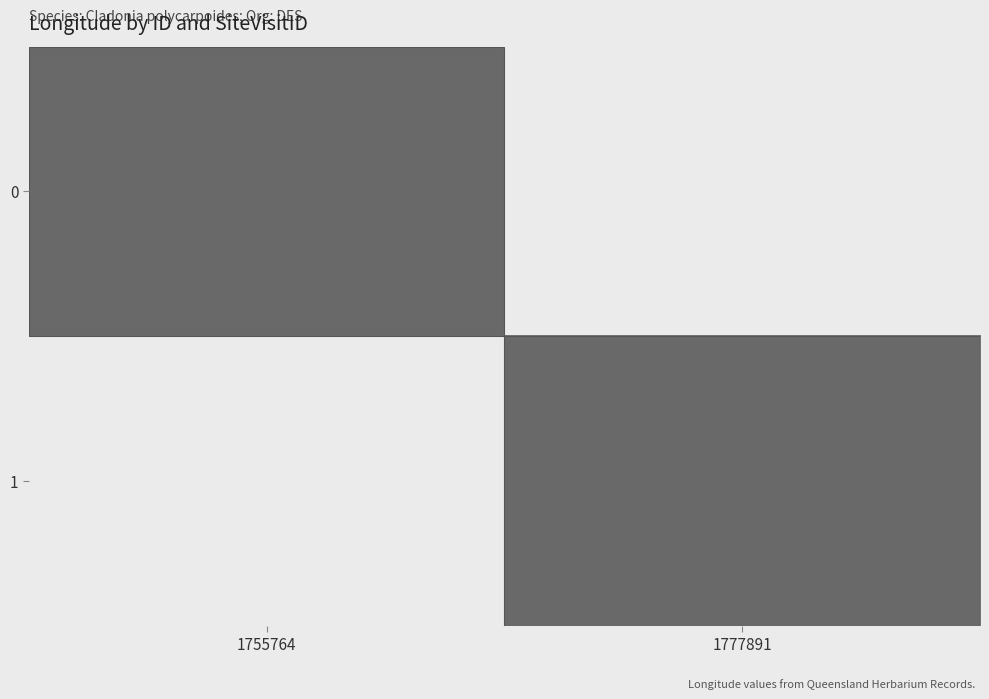

What is the greatest value displayed?

153.4